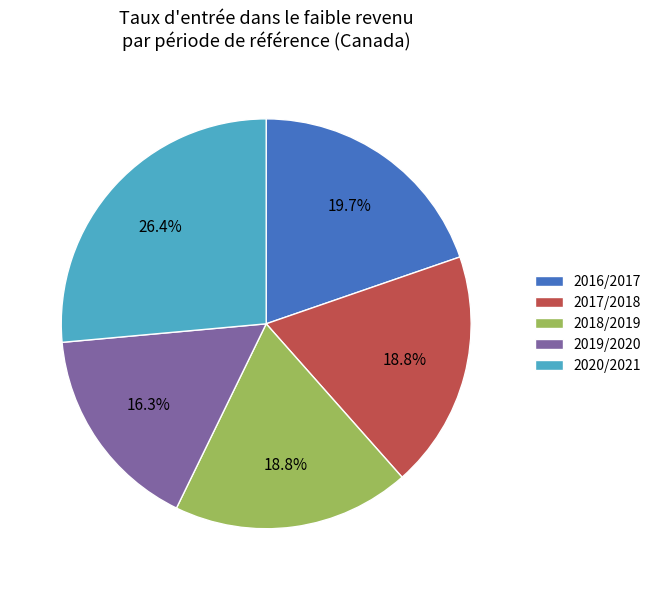

Approximately how many times larger is the value at 2016/2017 compared to 2020/2021?

0.7